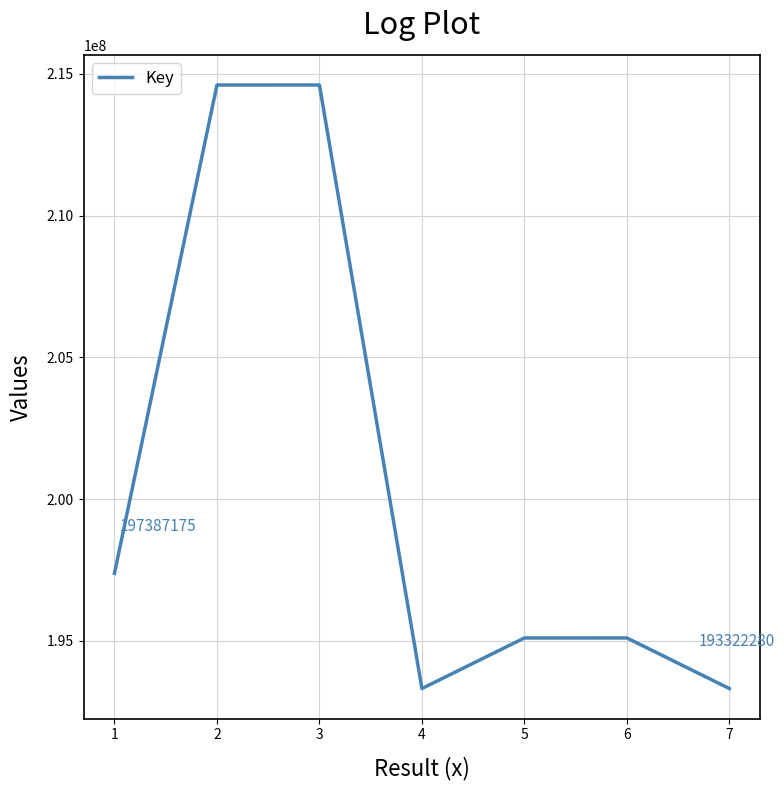

What is the minimum value shown in the chart?

193322280